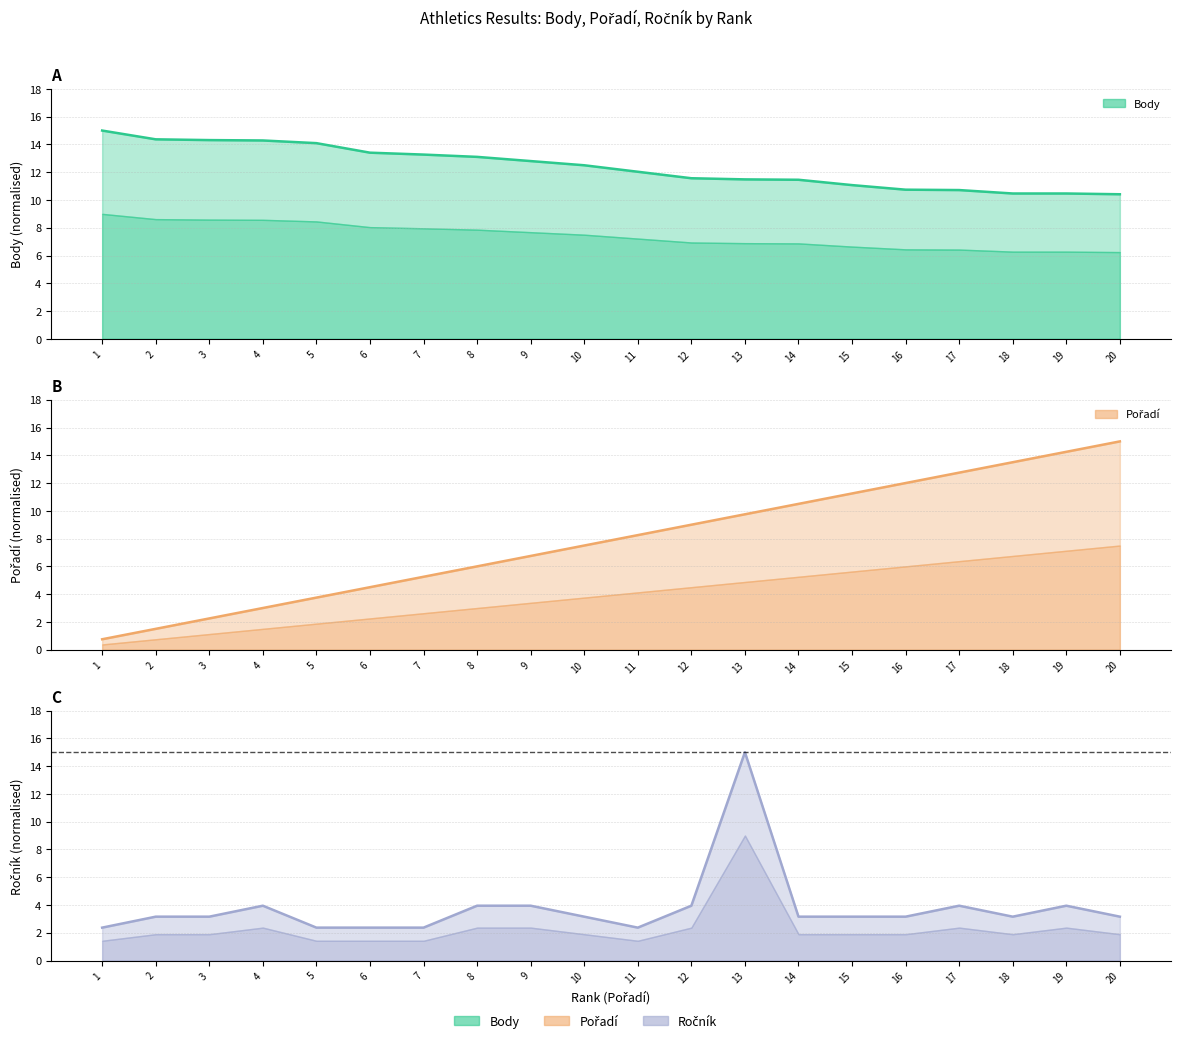

Between 2 and 11, which series saw the biggest shift?

Pořadí